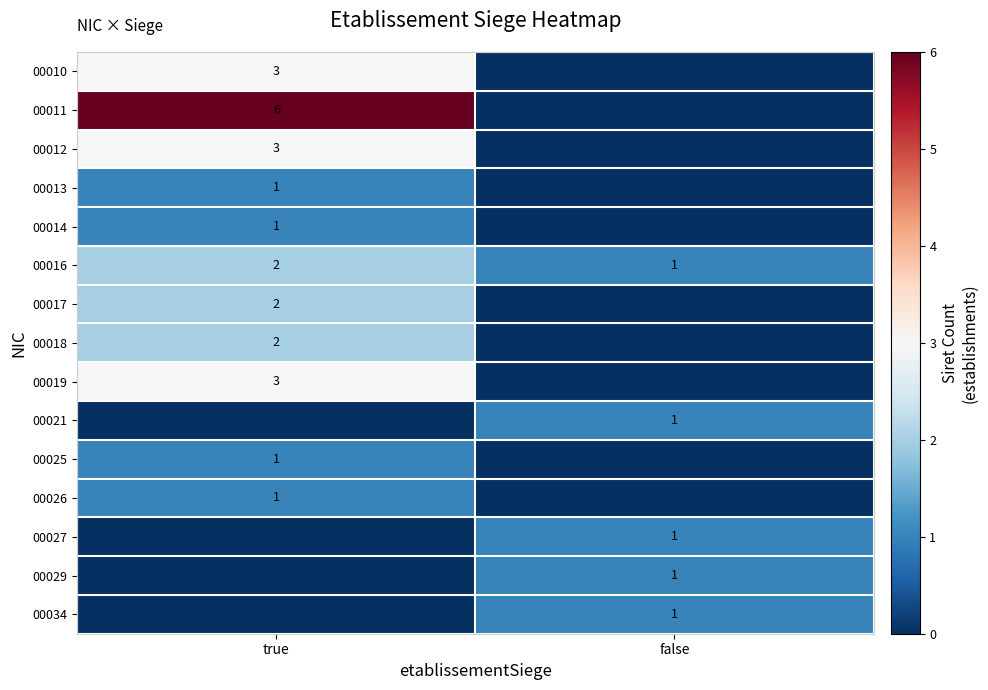

True or false: 00012 has a value of 3 at true.

True